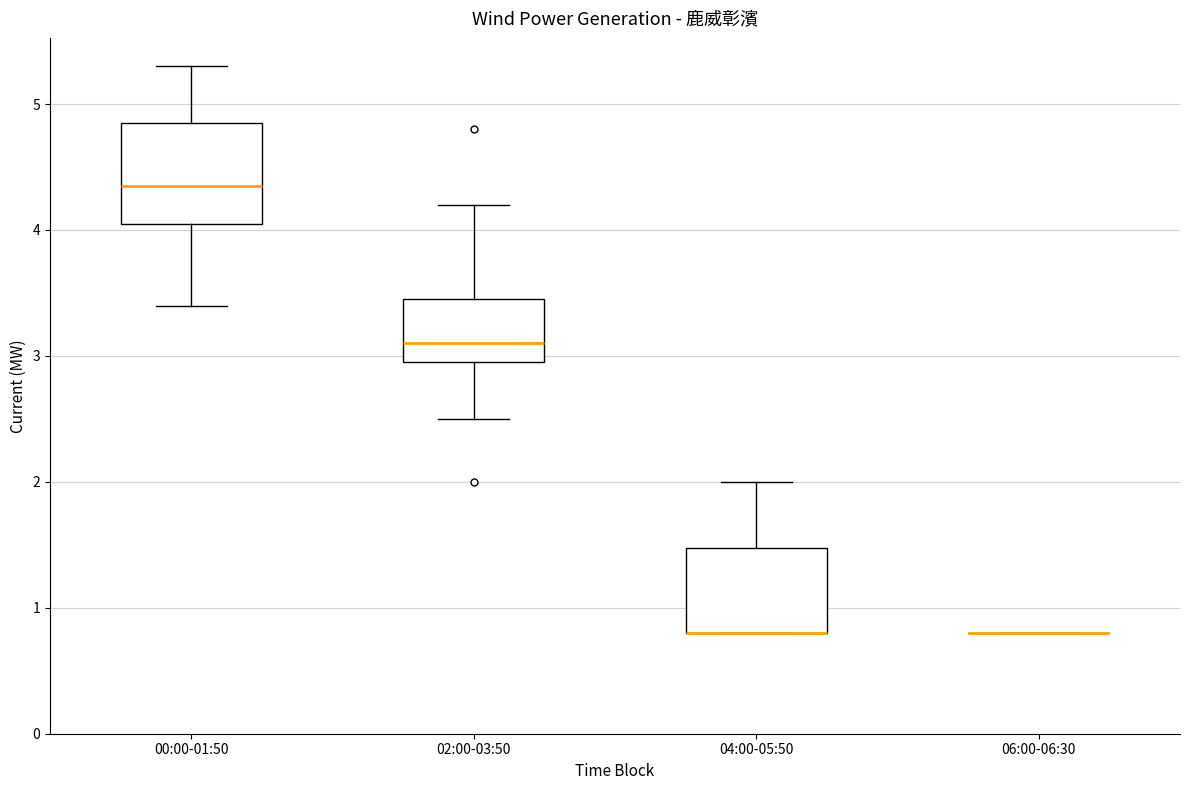

Reading left to right, read every box against the y-axis: the position of its median line, the range the box covers, and the ends of its whiskers. The values are not printed on the chart, so give them approximately, as read against the axis.

00:00-01:50: median 4.4, box 4.1 to 4.9, whiskers 3.4 to 5.3
02:00-03:50: median 3.1, box 3.0 to 3.5, whiskers 2.5 to 4.2
04:00-05:50: median 0.8 (drawn on the box's lower edge), box 0.8 to 1.5, whiskers 0.8 to 2.0
06:00-06:30: box collapsed to a line at 0.8, whiskers 0.8 to 0.8